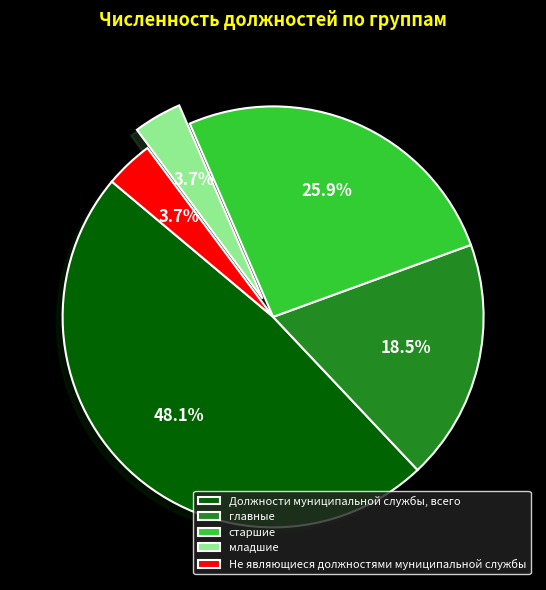

Does Не являющиеся должностями муниципальной службы represent more than half of the total?

No